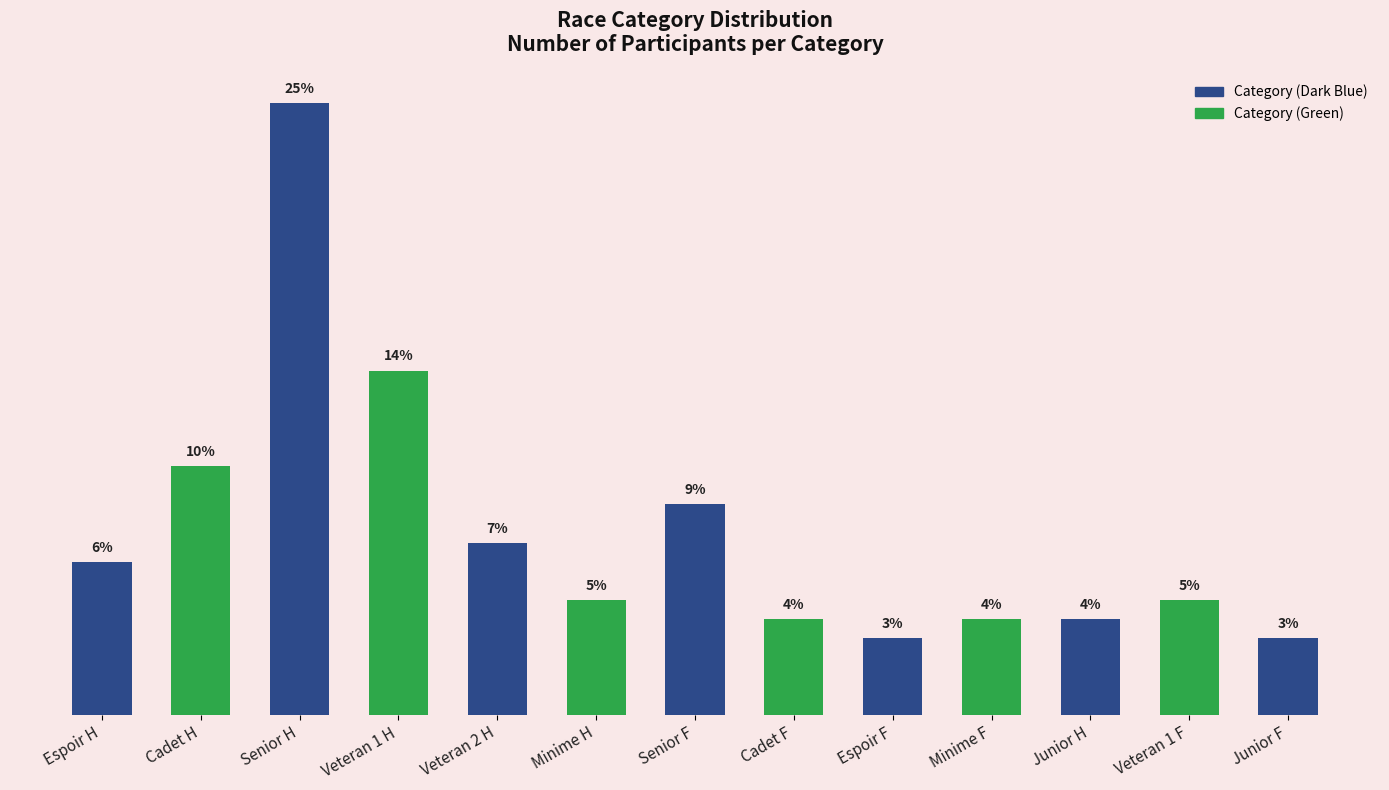

Rank the categories by value from lowest to highest.

Espoir F, Junior F, Cadet F, Minime F, Junior H, Minime H, Veteran 1 F, Espoir H, Veteran 2 H, Senior F, Cadet H, Veteran 1 H, Senior H